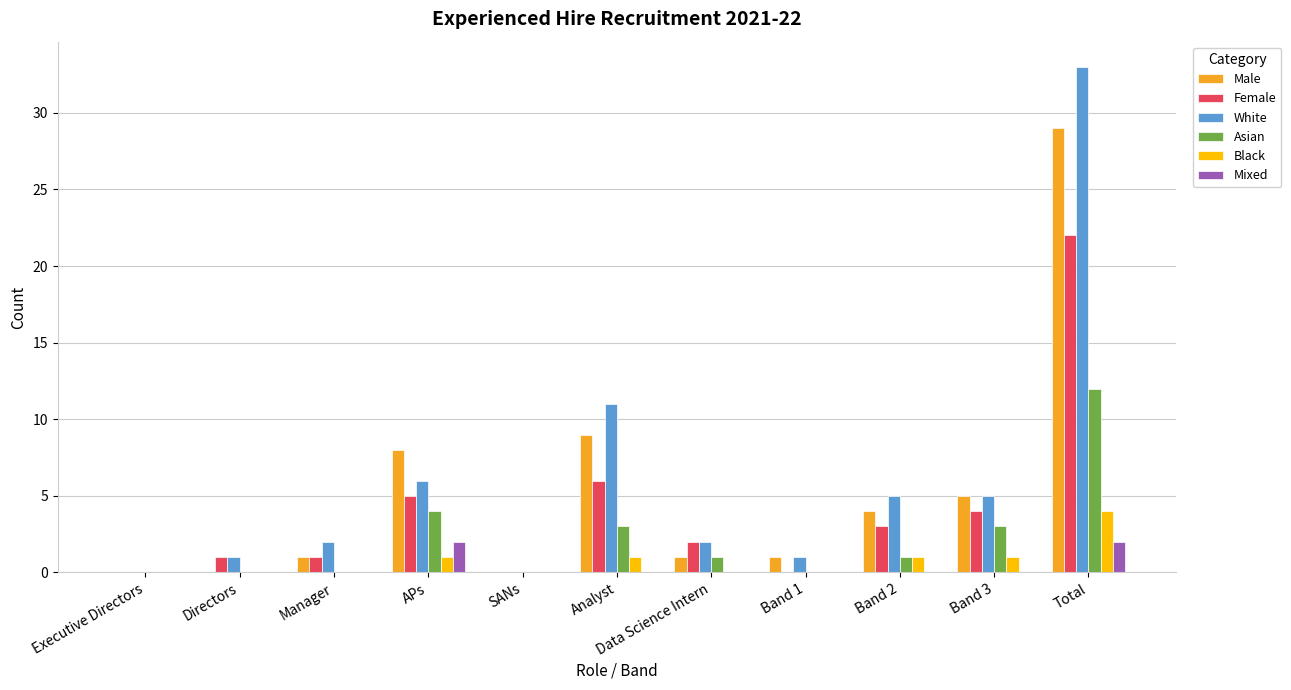

At which label is Female closest to 11?

Analyst